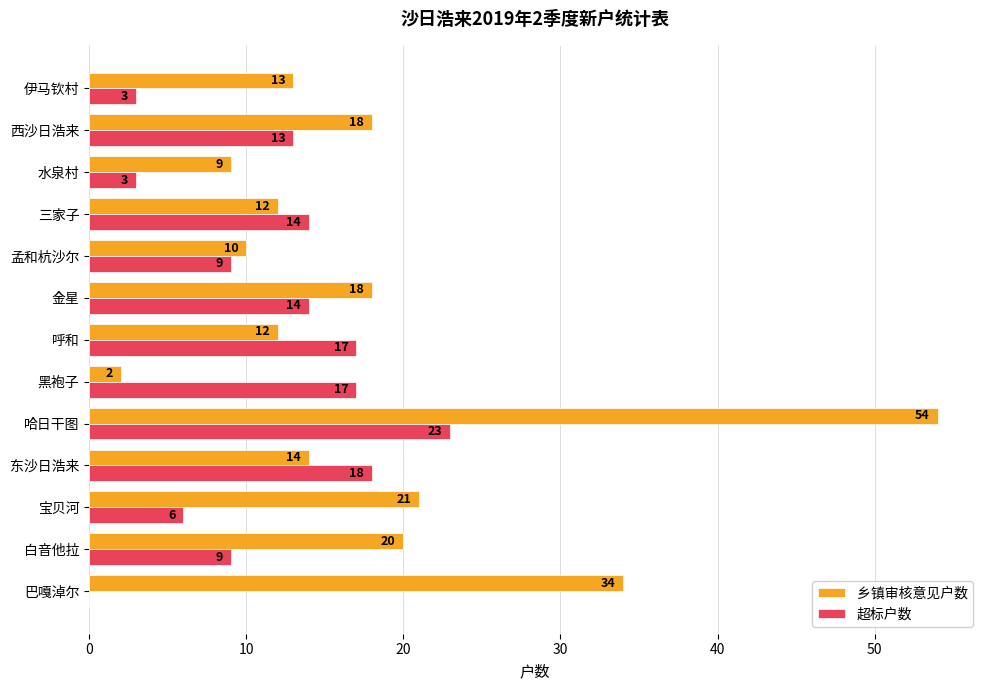

What is the sum of all 超标户数 values?

146